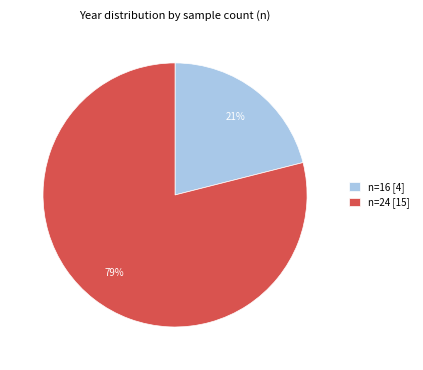

Between n=24 [15] and n=16 [4], which is larger?

n=24 [15]